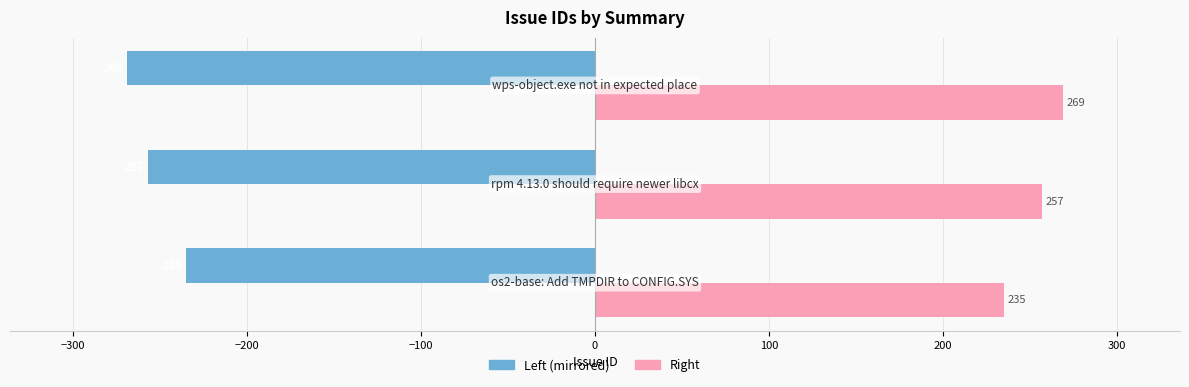

What is the minimum value shown in the chart?

-269